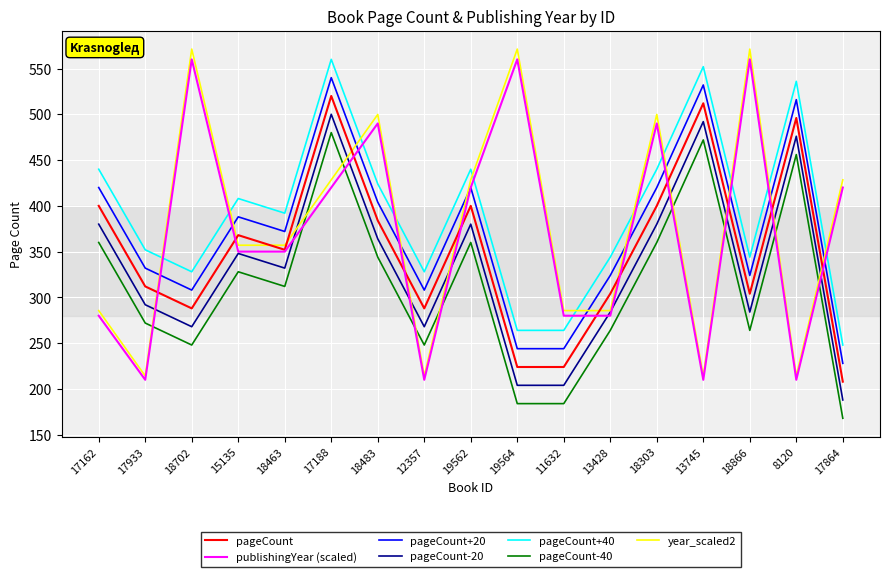

What position from the right is 18483?

11